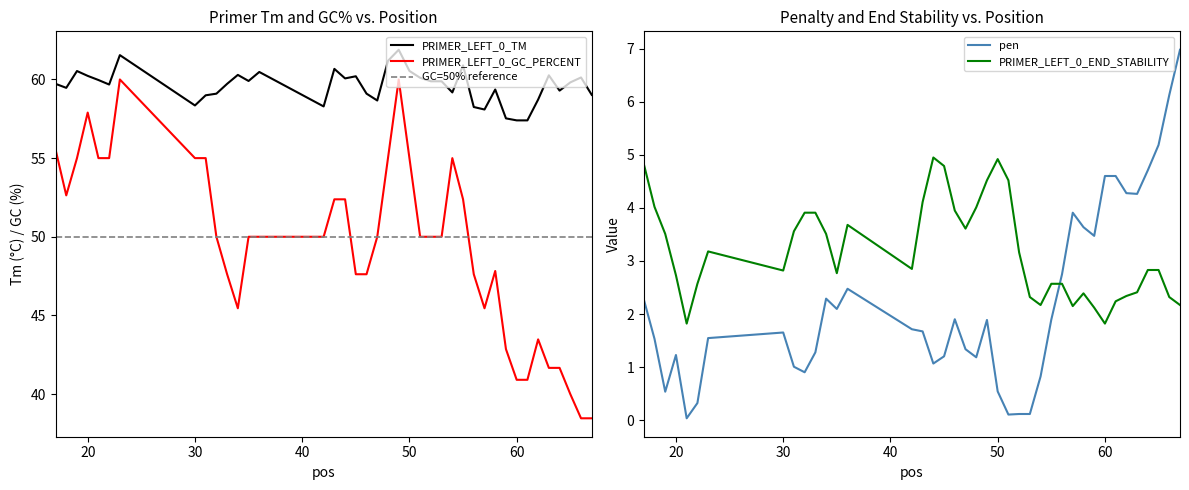

What is the value of the END_STABILITY point at the 18th from the left?

4.8